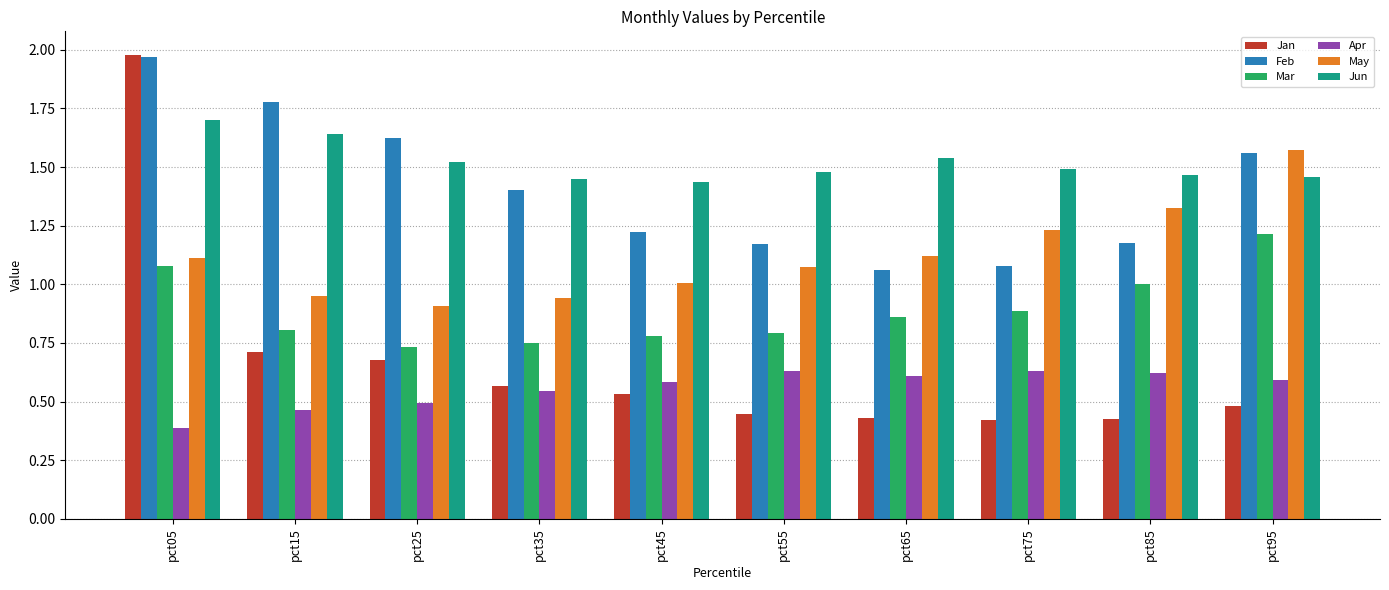

Which series has the widest spread of values?

Jan